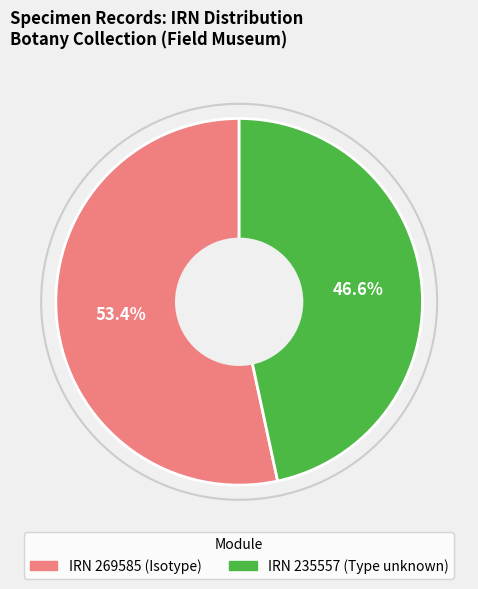

Is there any slice that represents more than half of the pie?

Yes